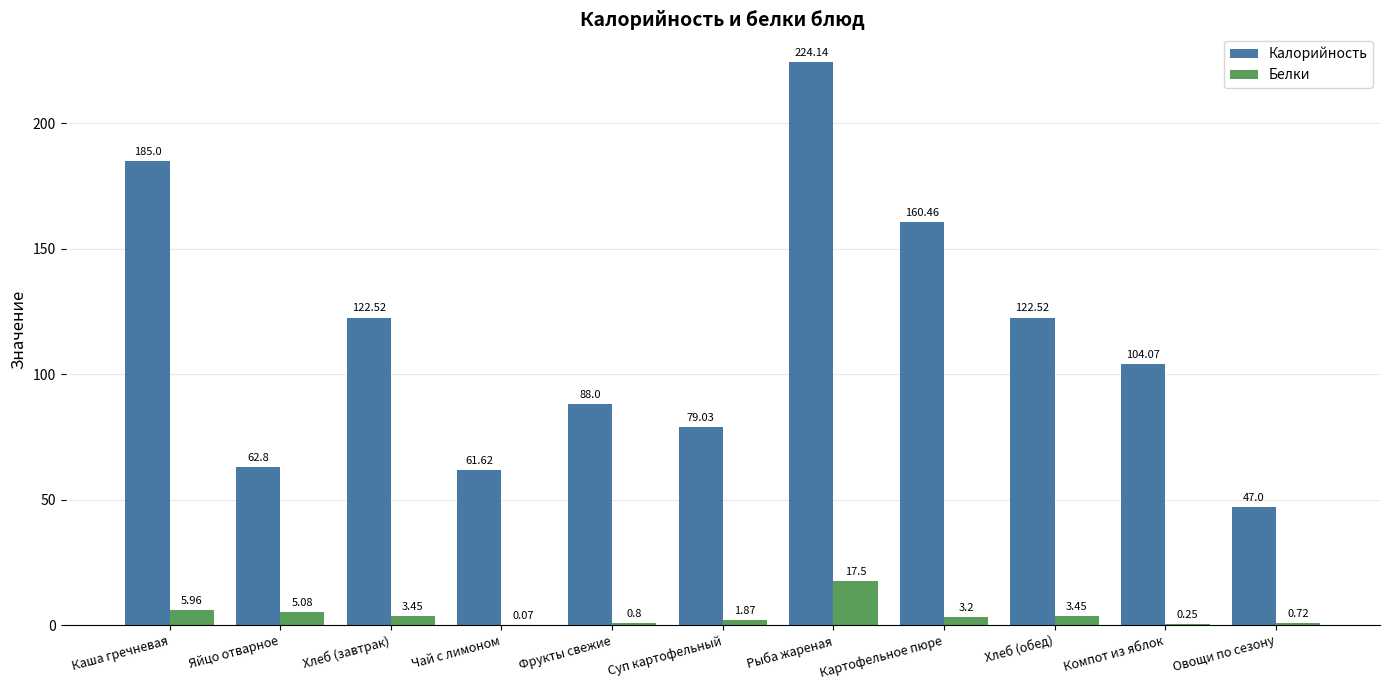

What is the sum of all Калорийность values?

1257.2